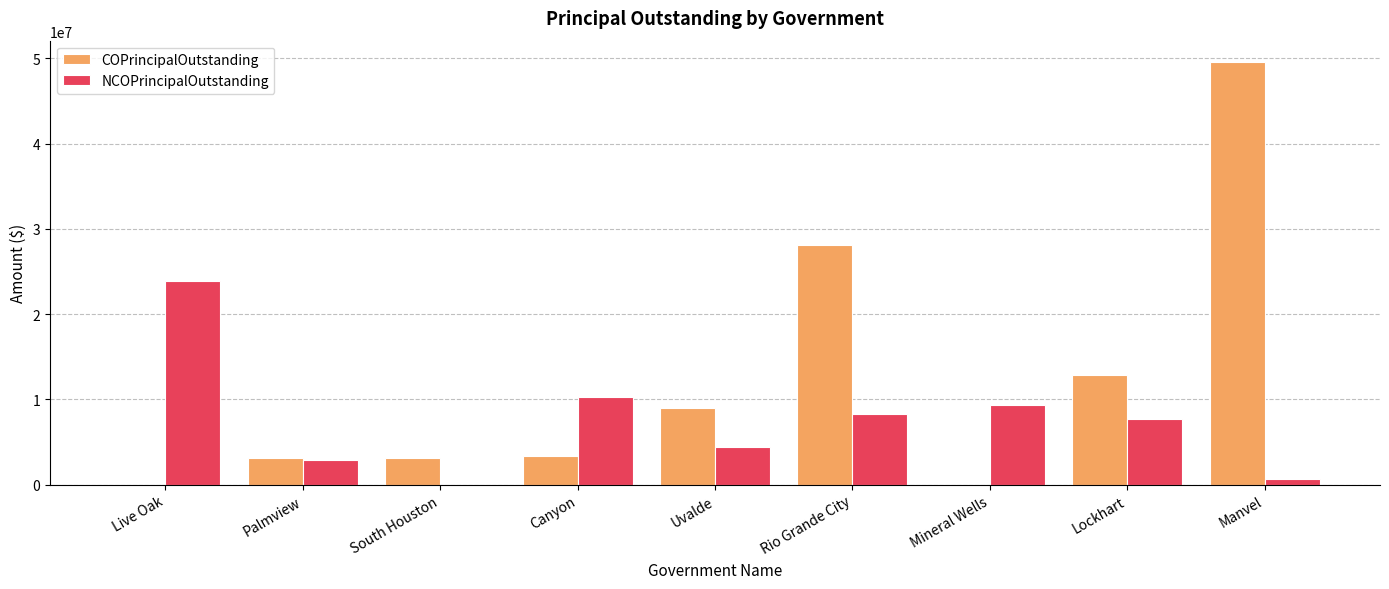

What is the sum of all COPrincipalOutstanding values?

109245000